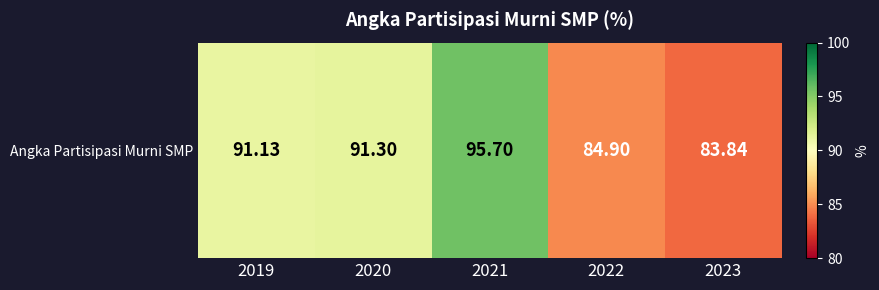

Where is the data nearest to the value 89?

2019